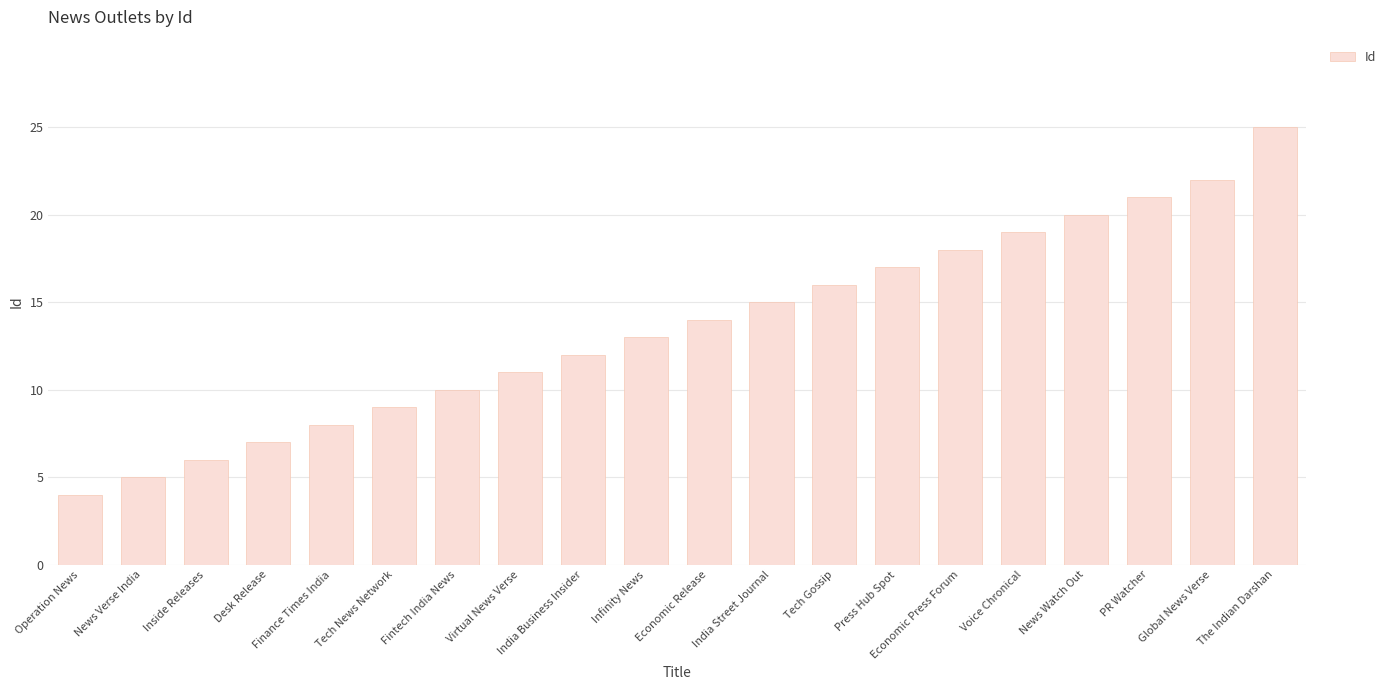

Which category has the highest value across all series?

The Indian Darshan